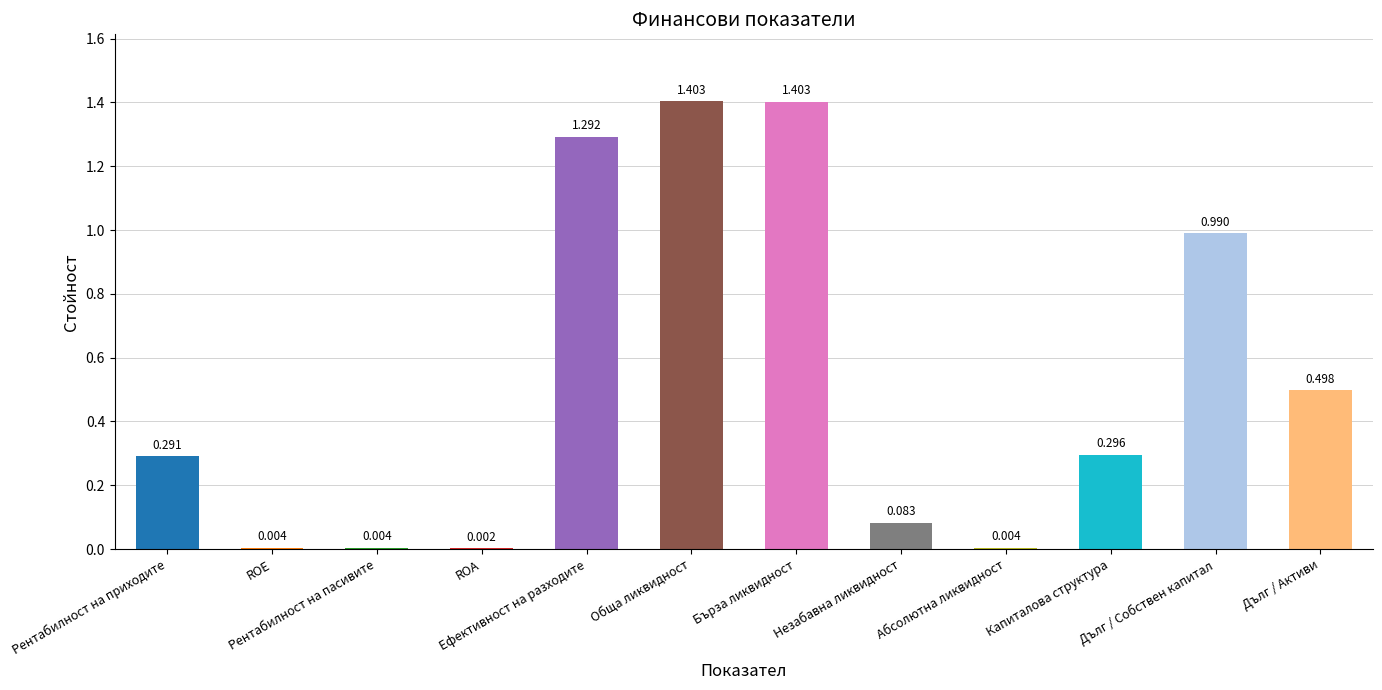

Where is the data nearest to the value 0?

ROA